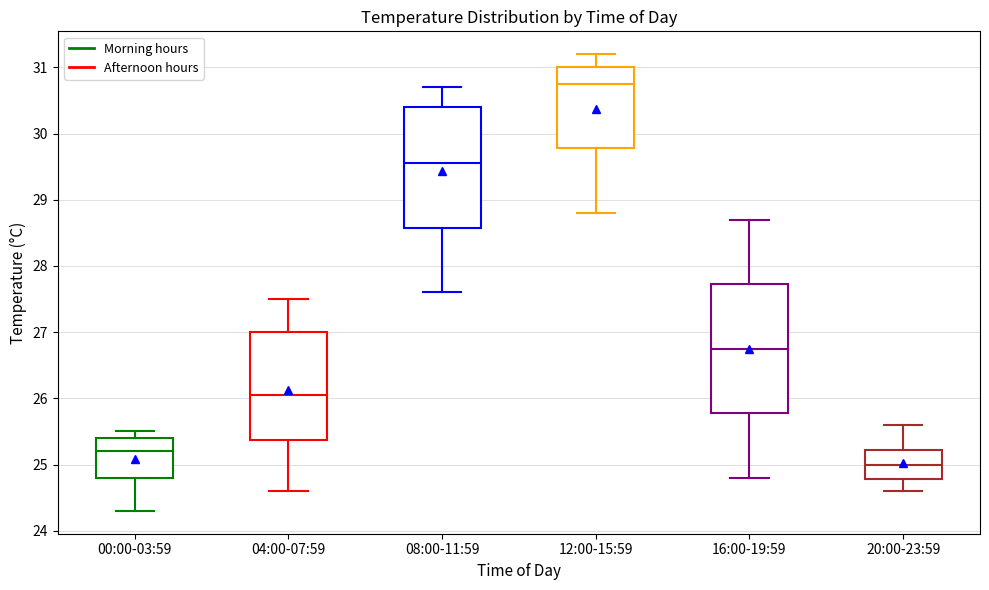

Reading left to right, read every box against the y-axis: the position of its median line, the range the box covers, and the ends of its whiskers. The values are not printed on the chart, so give them approximately, as read against the axis.

00:00-03:59: median 25.2, box 24.8 to 25.4, whiskers 24.3 to 25.5
04:00-07:59: median 26.1, box 25.4 to 27.0, whiskers 24.6 to 27.5
08:00-11:59: median 29.6, box 28.6 to 30.4, whiskers 27.6 to 30.7
12:00-15:59: median 30.8, box 29.8 to 31.0, whiskers 28.8 to 31.2
16:00-19:59: median 26.8, box 25.8 to 27.7, whiskers 24.8 to 28.7
20:00-23:59: median 25.0, box 24.8 to 25.2, whiskers 24.6 to 25.6